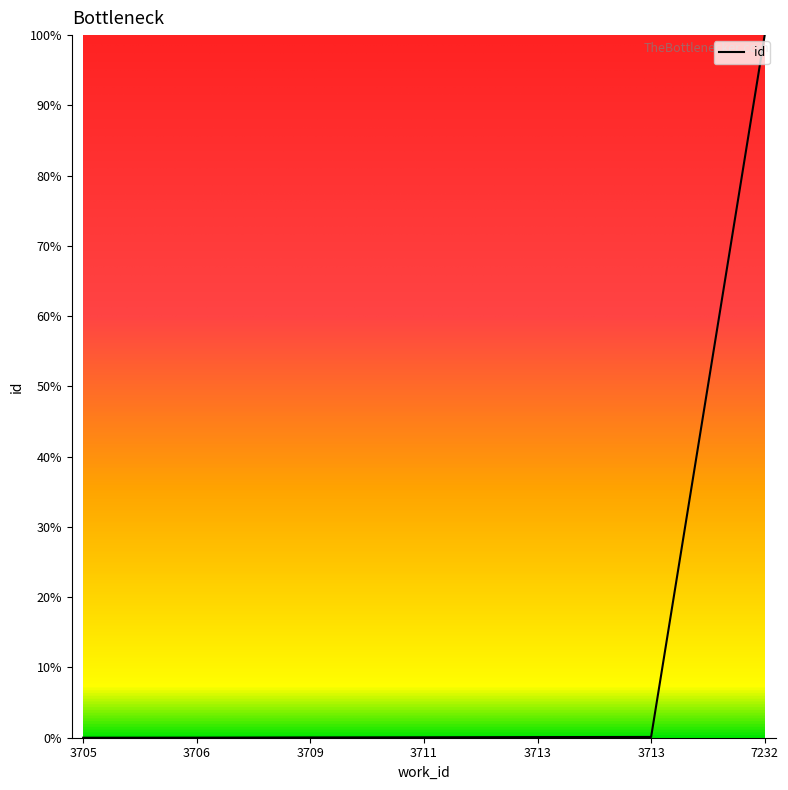

Rank the categories by value from highest to lowest.

7232, 3713, 3713, 3711, 3709, 3706, 3705